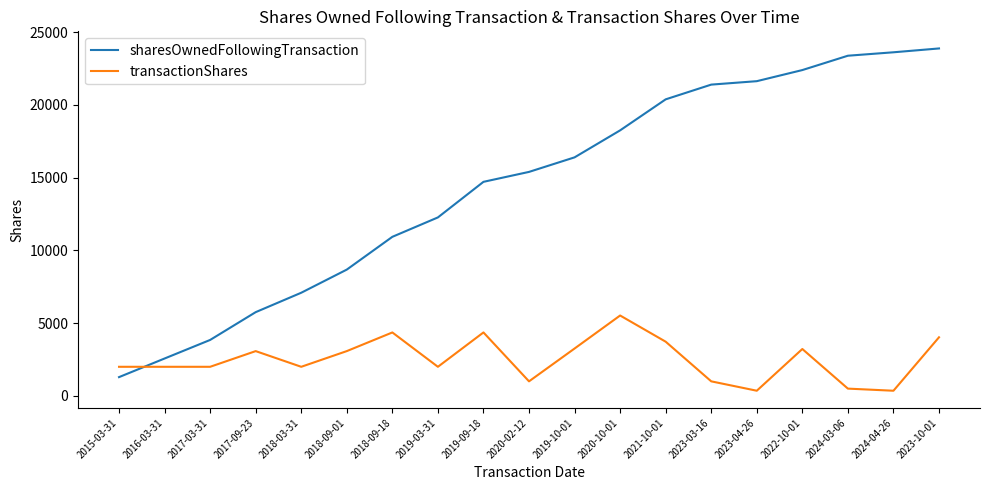

What is the total value across all series at 2023-04-26?

21990